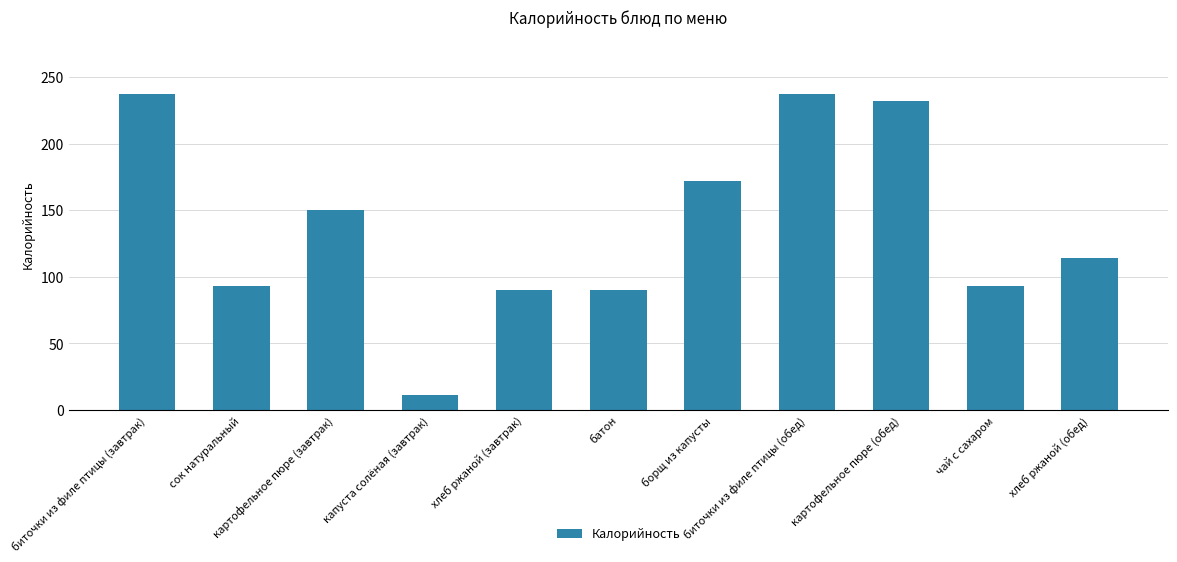

What is the ratio of the value at борщ из капусты to the value at хлеб ржаной (завтрак)?

1.9